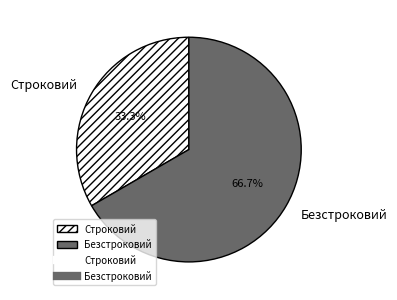

How many slices are in this pie chart?

2